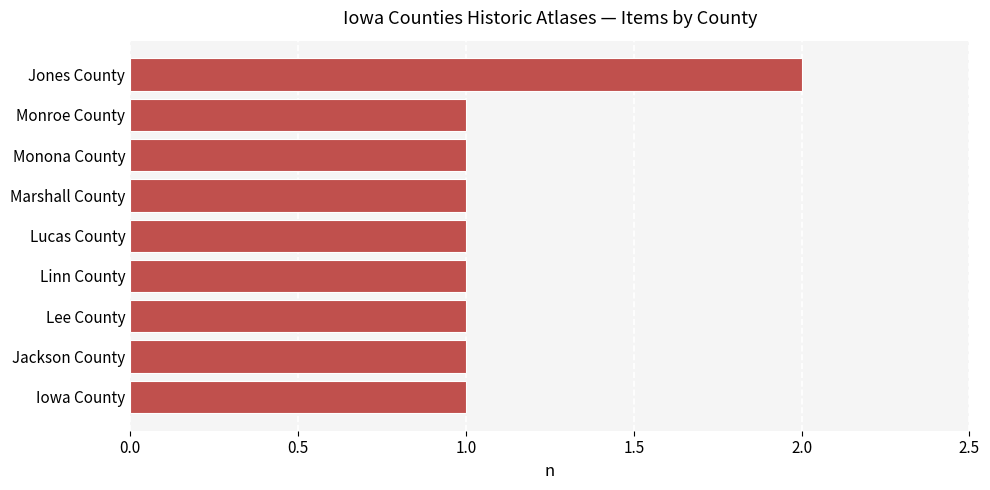

Reading top to bottom, list all the values displayed in this chart.

2	1	1	1	1	1	1	1	1